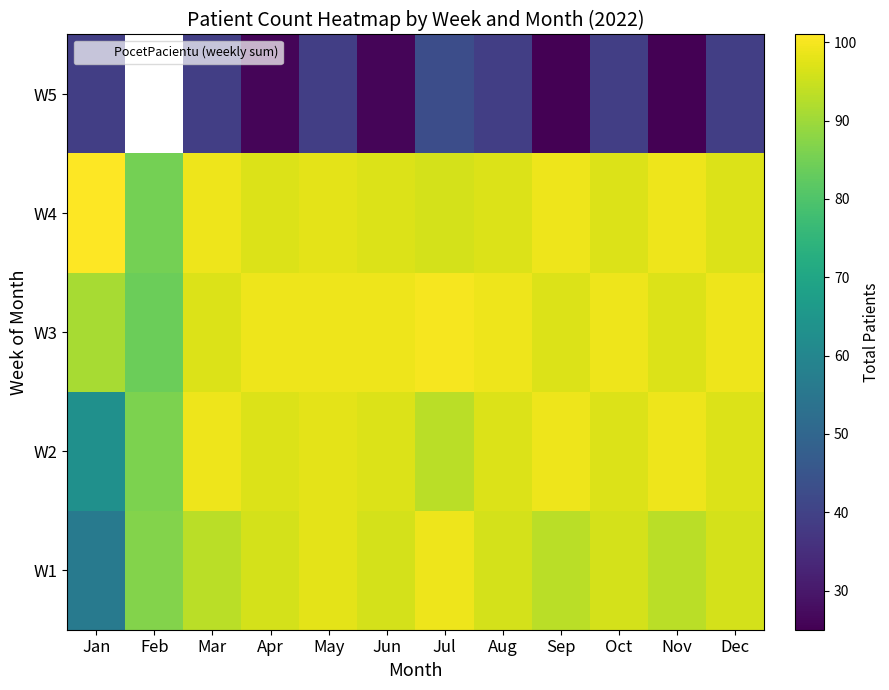

What is the minimum value for W1?

56.0